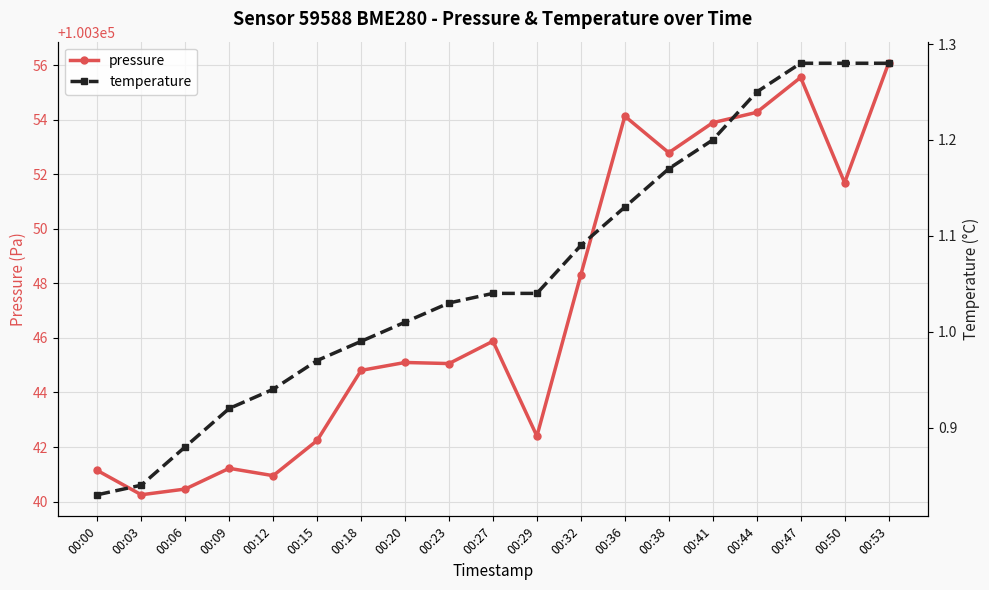

At which category does the chart reach its minimum across all series?

00:00